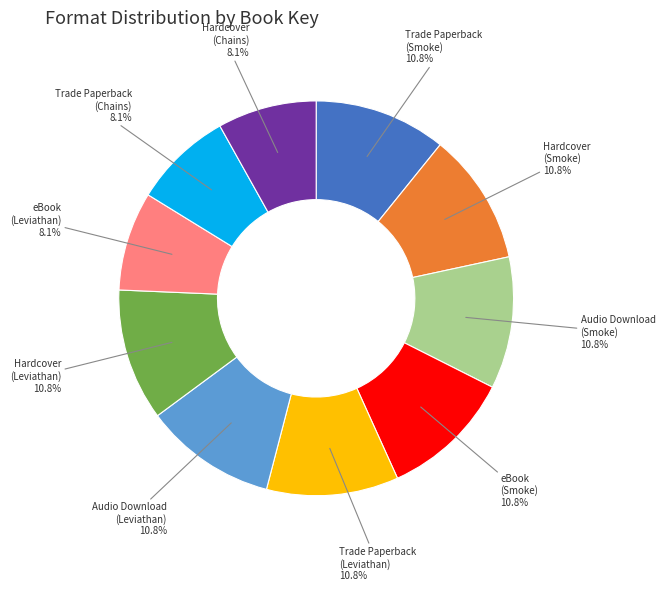

How many segments does this pie chart have?

10